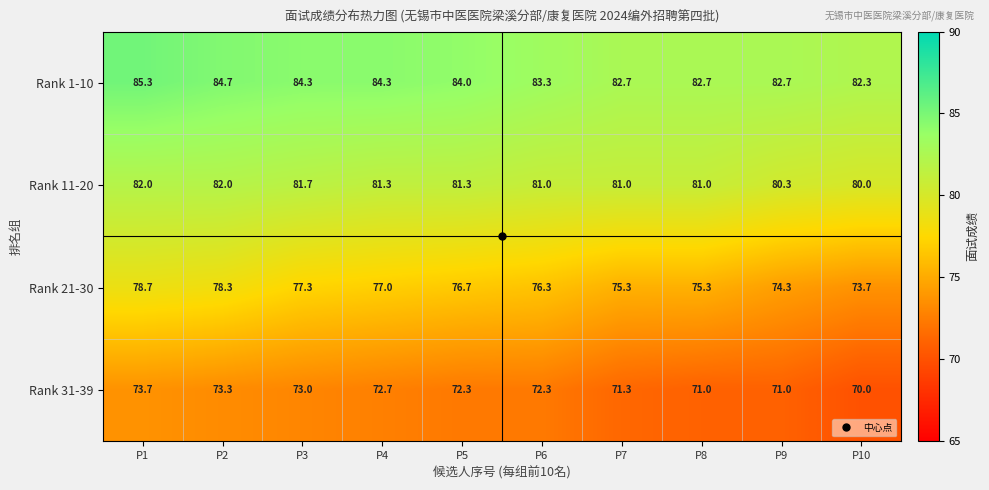

Rank the series by their average value, from lowest to highest.

Rank 31-39, Rank 21-30, Rank 11-20, Rank 1-10